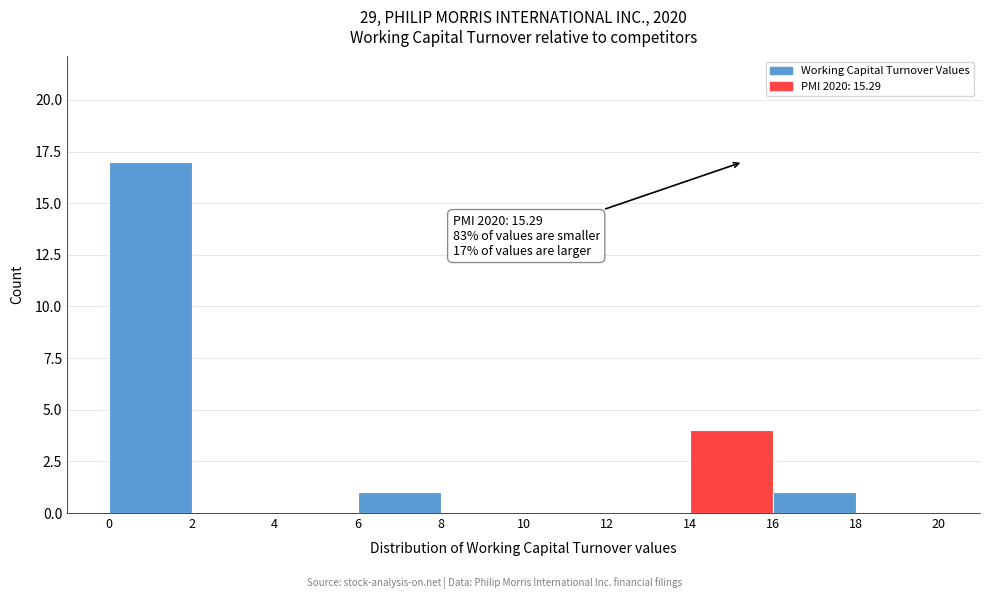

Which range on the x-axis has the tallest bar?

0 to 2